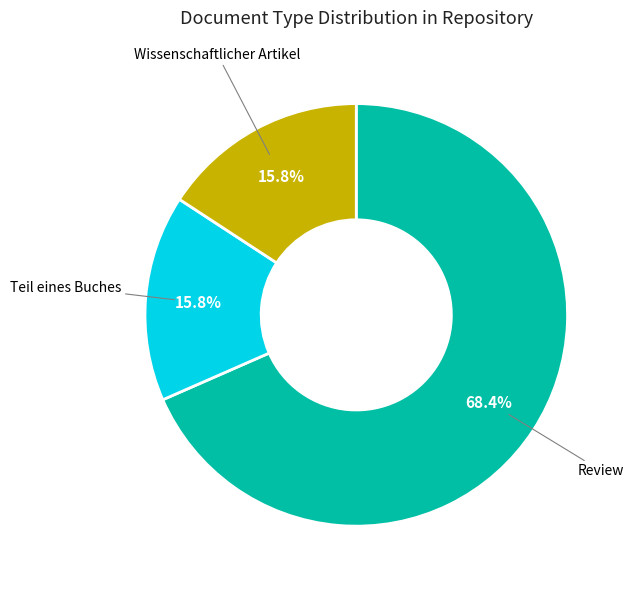

Is there any slice that represents more than half of the pie?

Yes